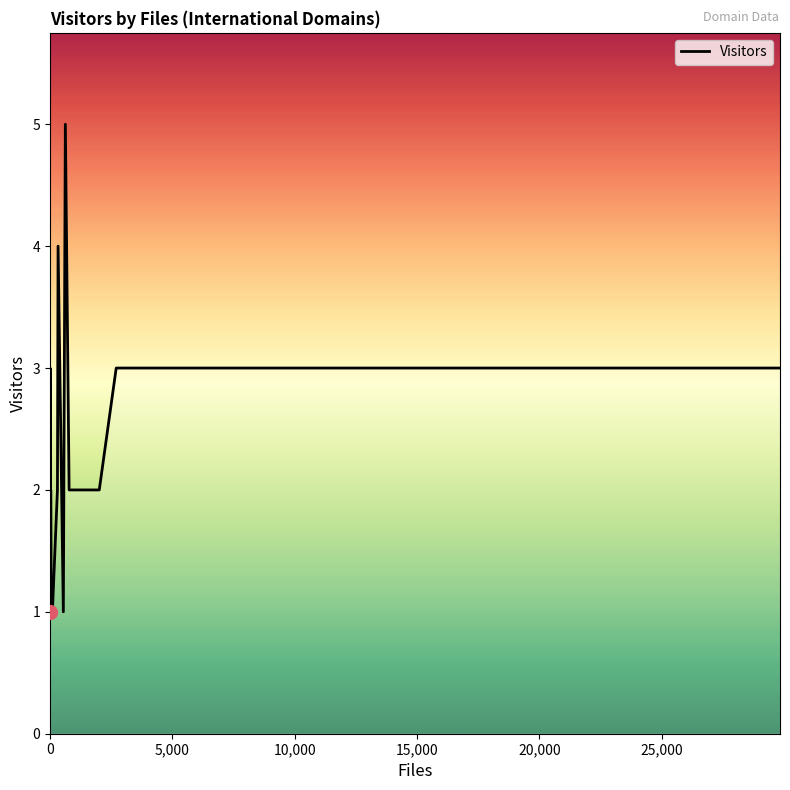

What is the difference between the maximum and minimum values?

4